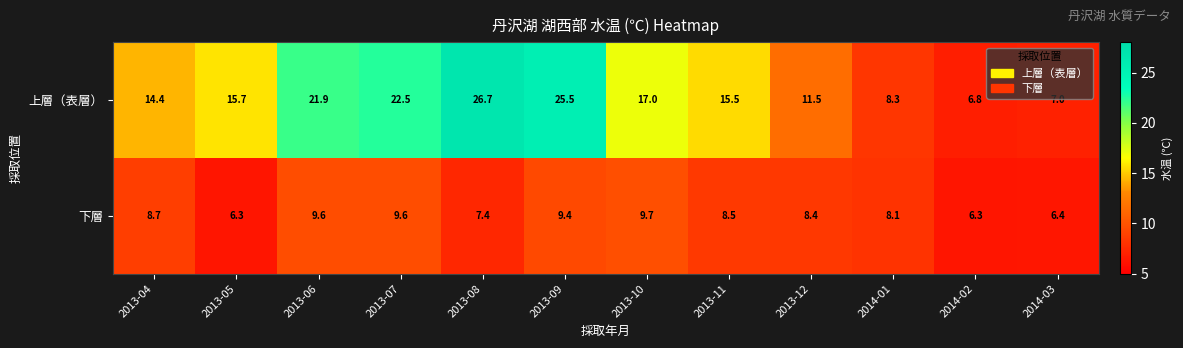

True or false: 上層（表層） has a value of 38.2 at 2013-07.

False